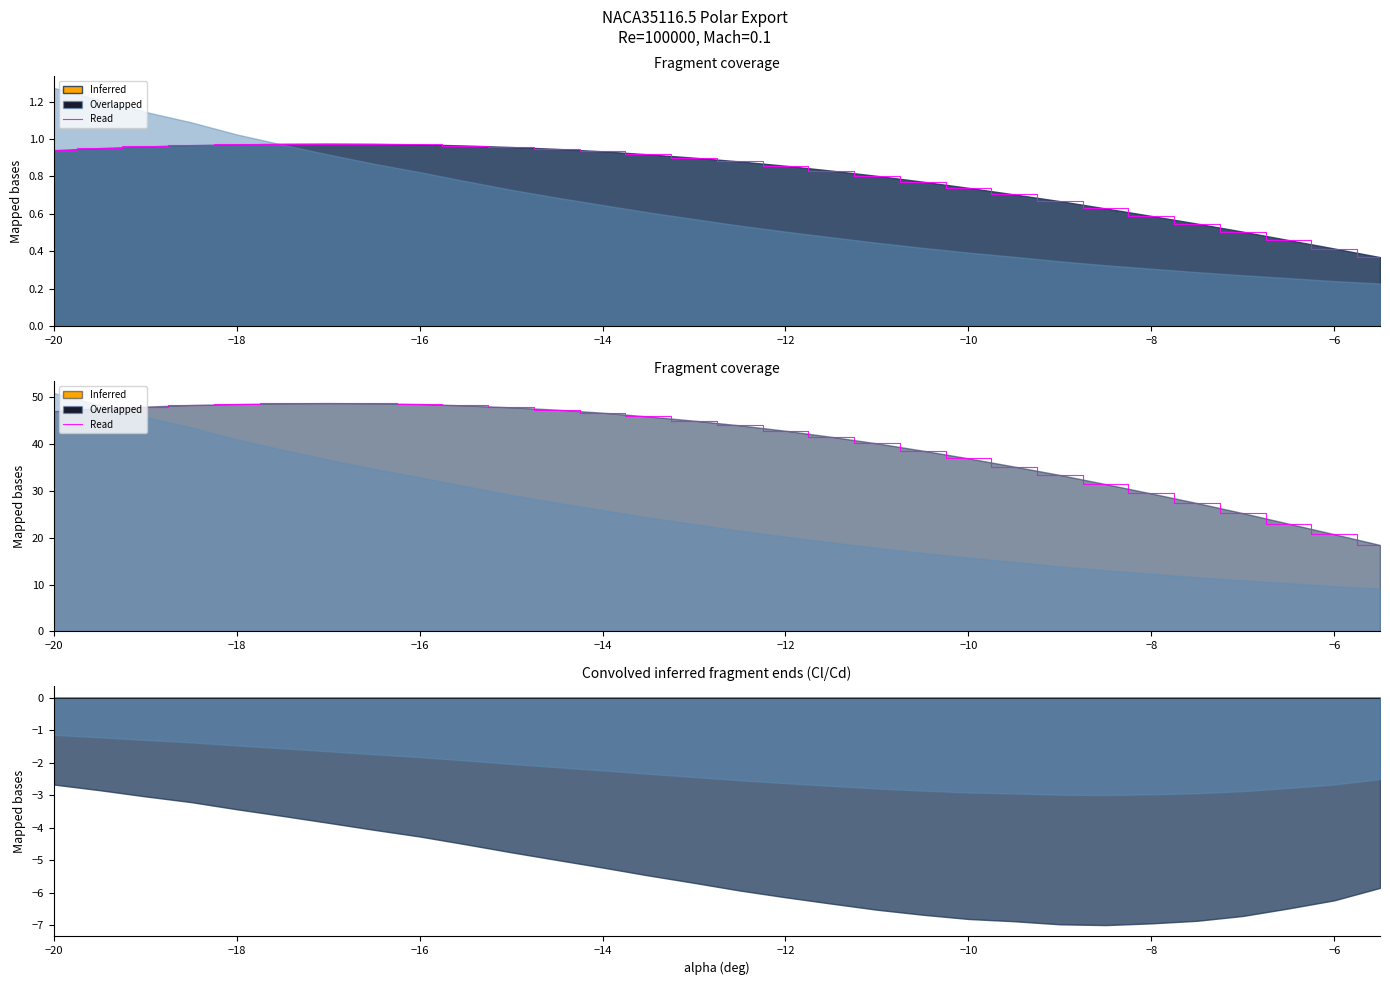

True or false: there are more than 2 points higher than both neighbors.

False